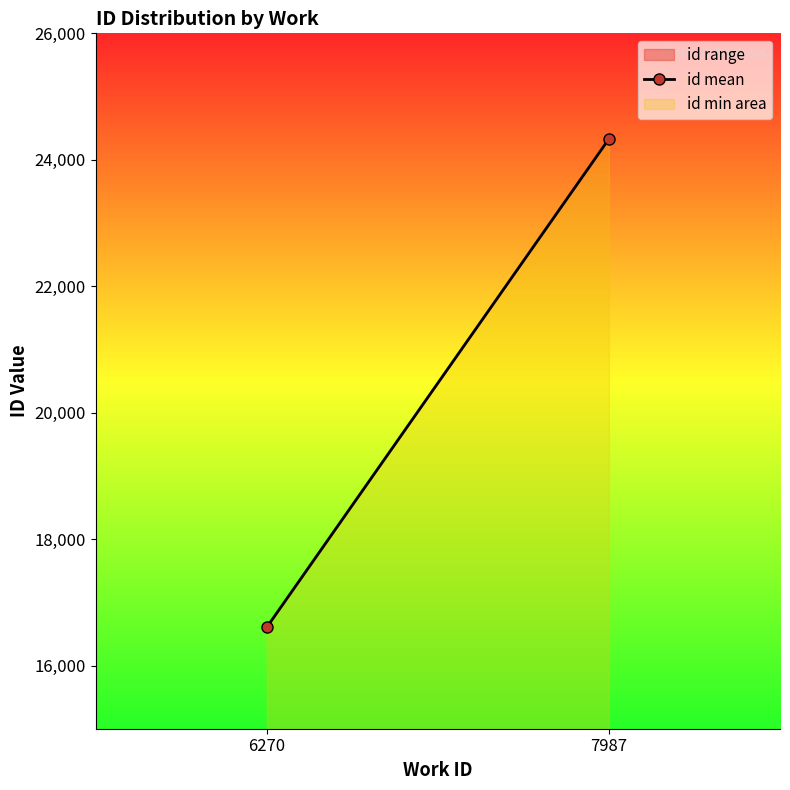

What is the maximum value shown in the chart?

24330.5